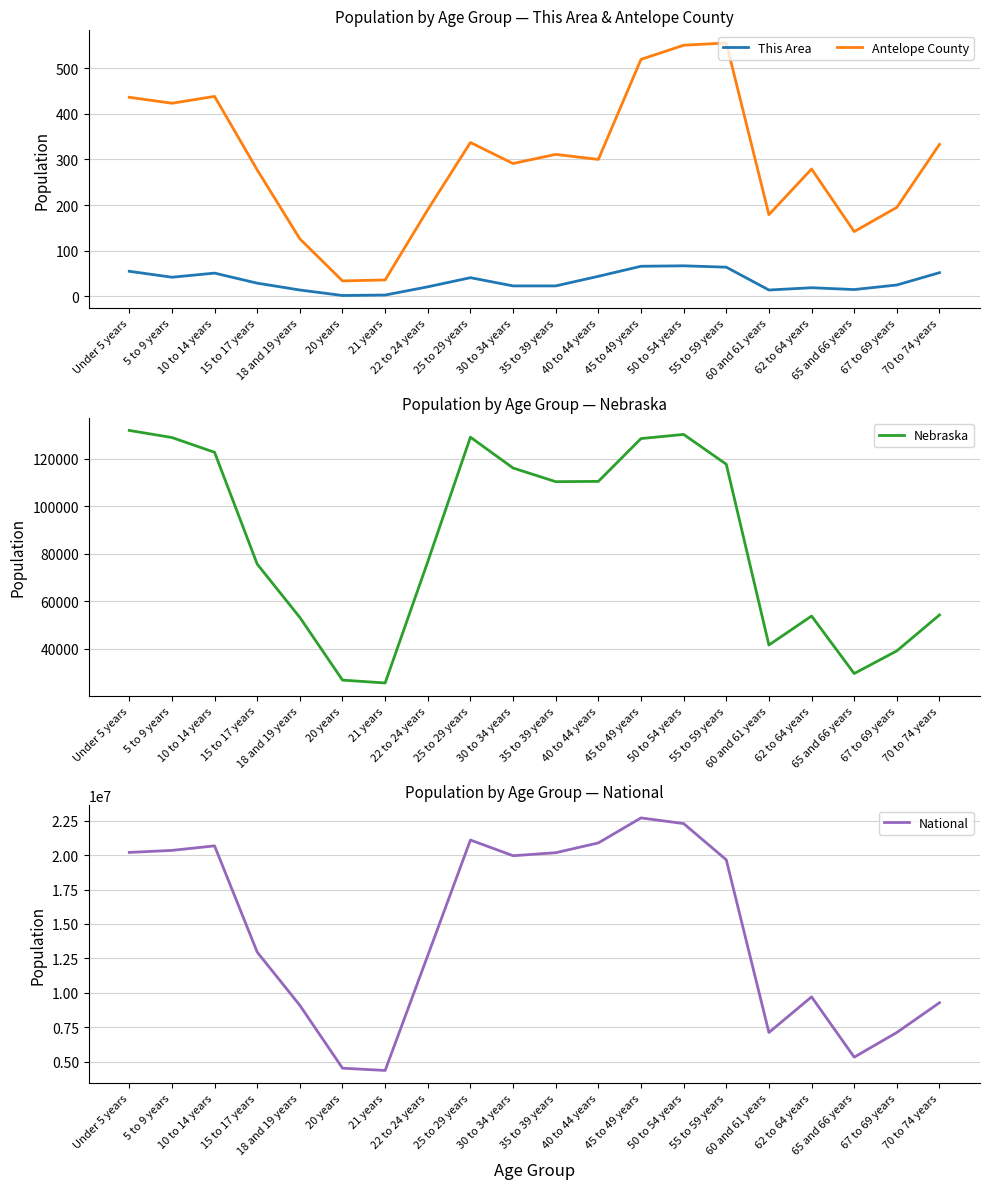

True or false: This Area and Nebraska cross at least once.

False